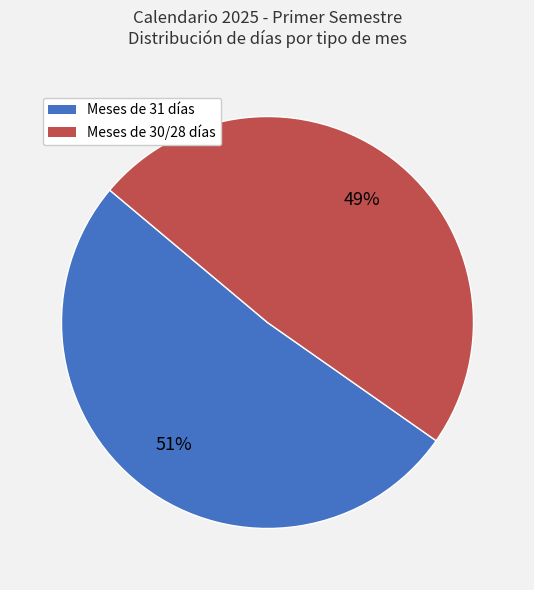

True or false: Meses de 31 días accounts for 51% of the total.

True